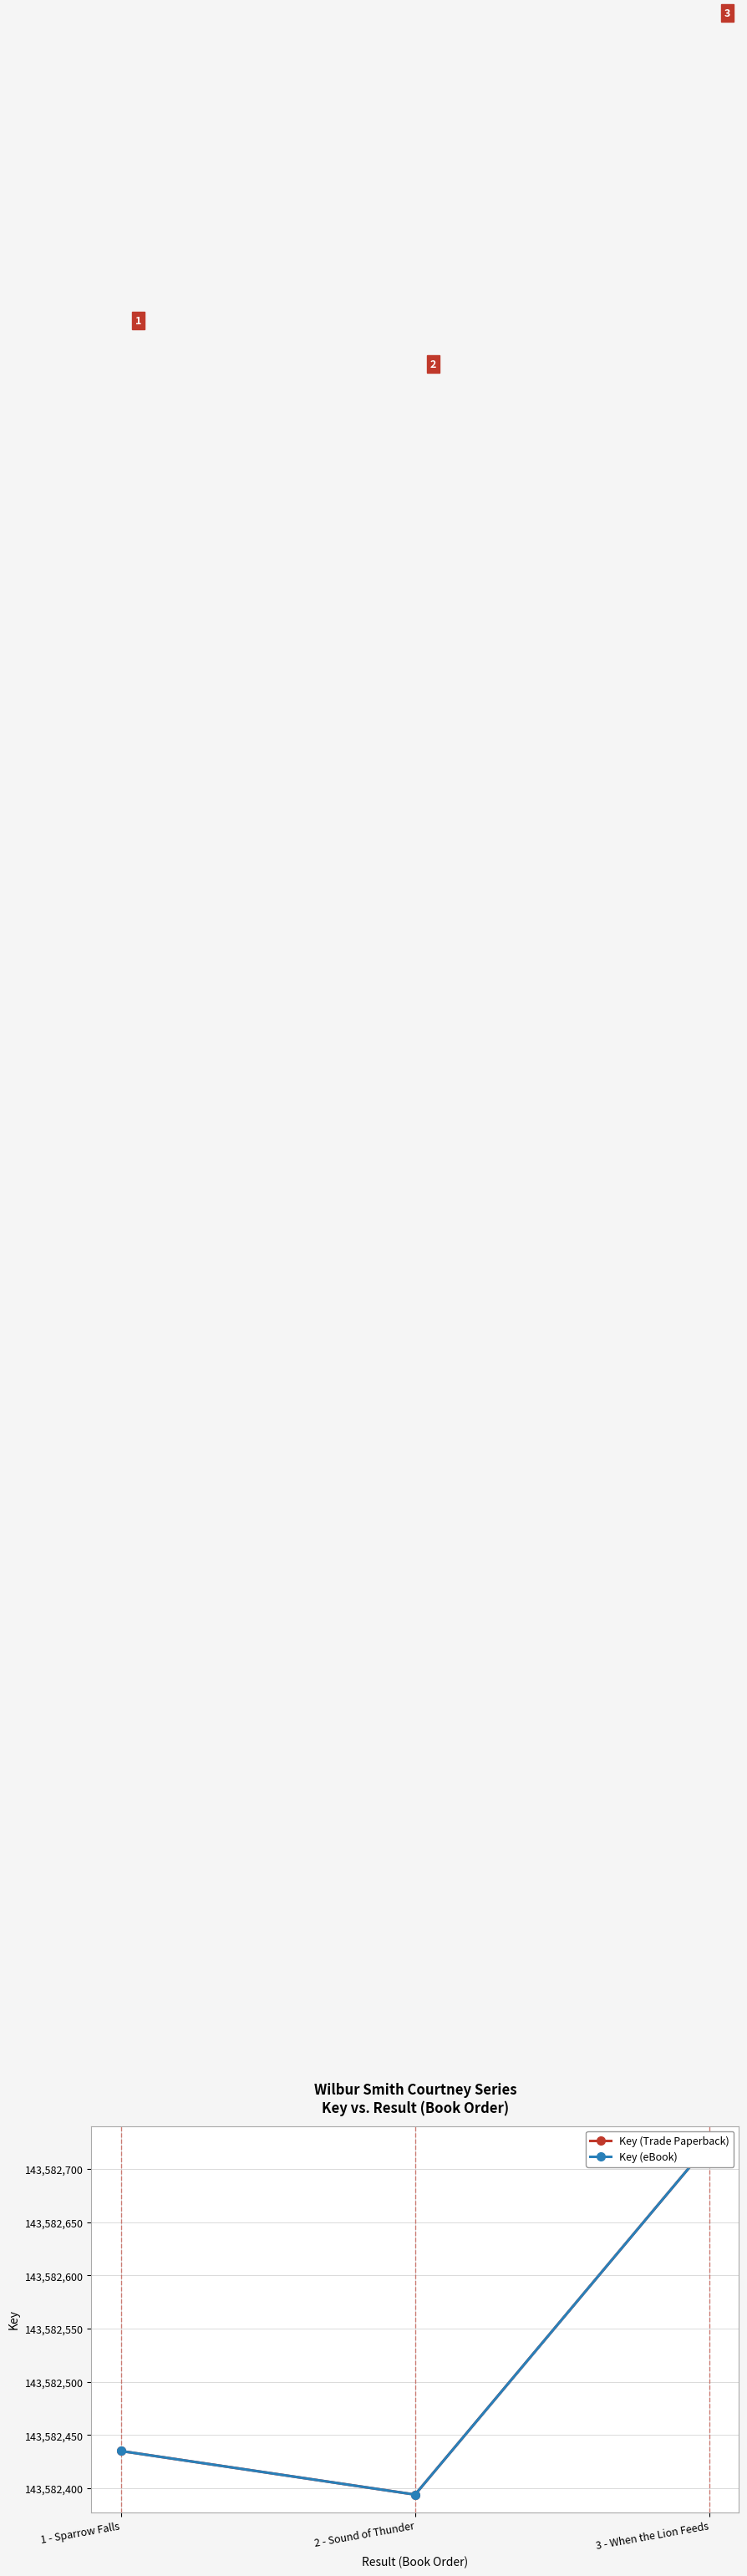

What are all the series names shown in the legend?

Key (Trade Paperback), Key (eBook)